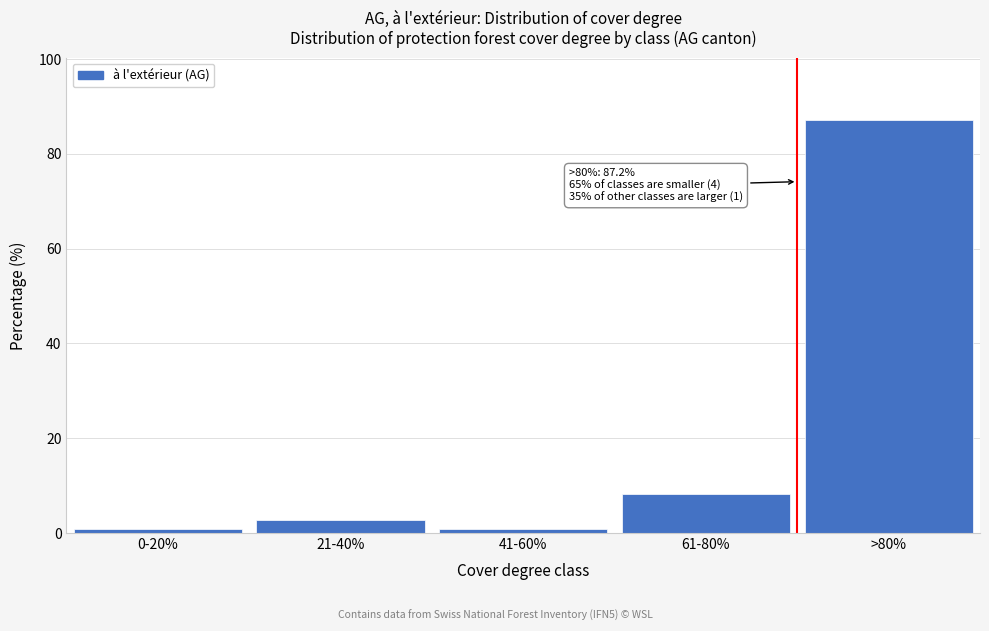

What is the change in value from 21-40% to 61-80%?

+5.5